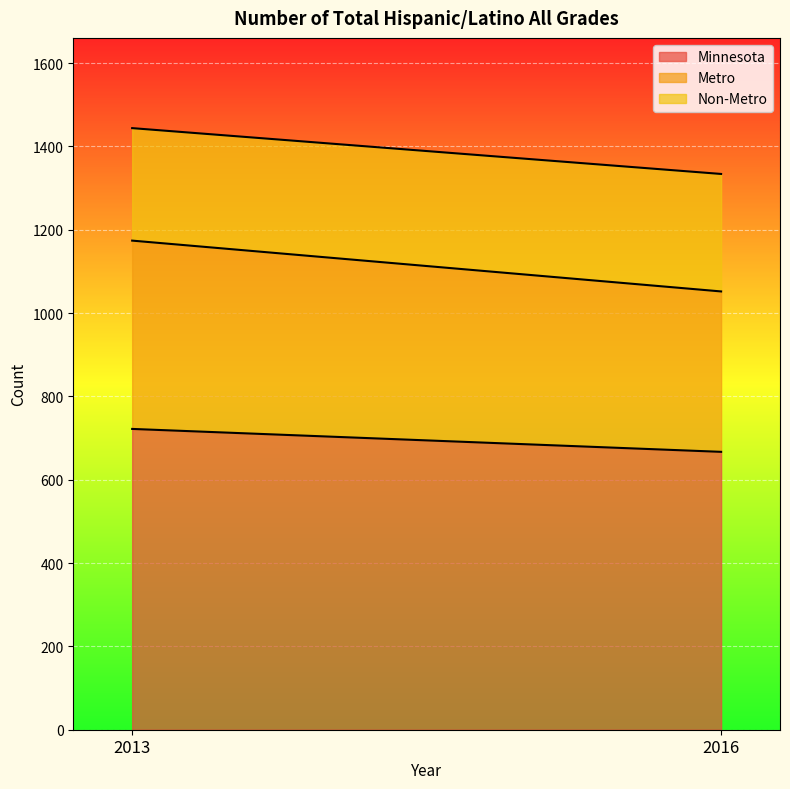

Which series has the largest total across all categories?

Minnesota